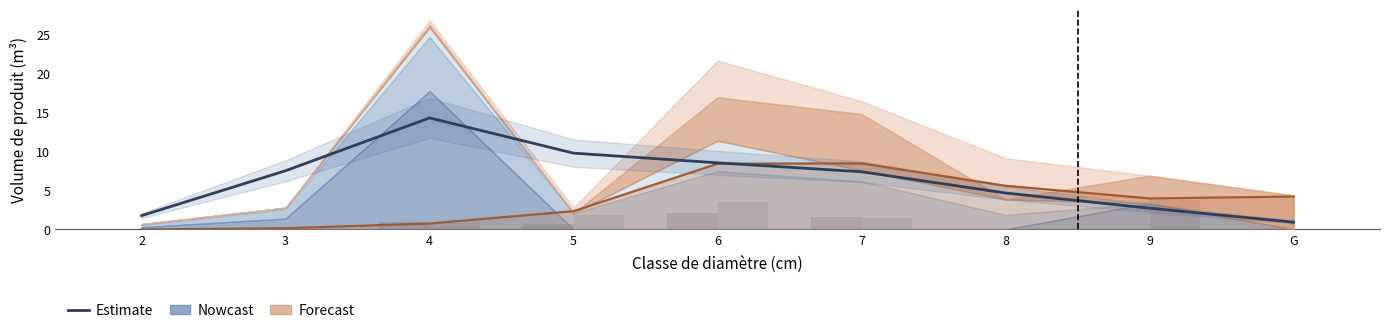

At how many categories does at least one series exceed 7?

5